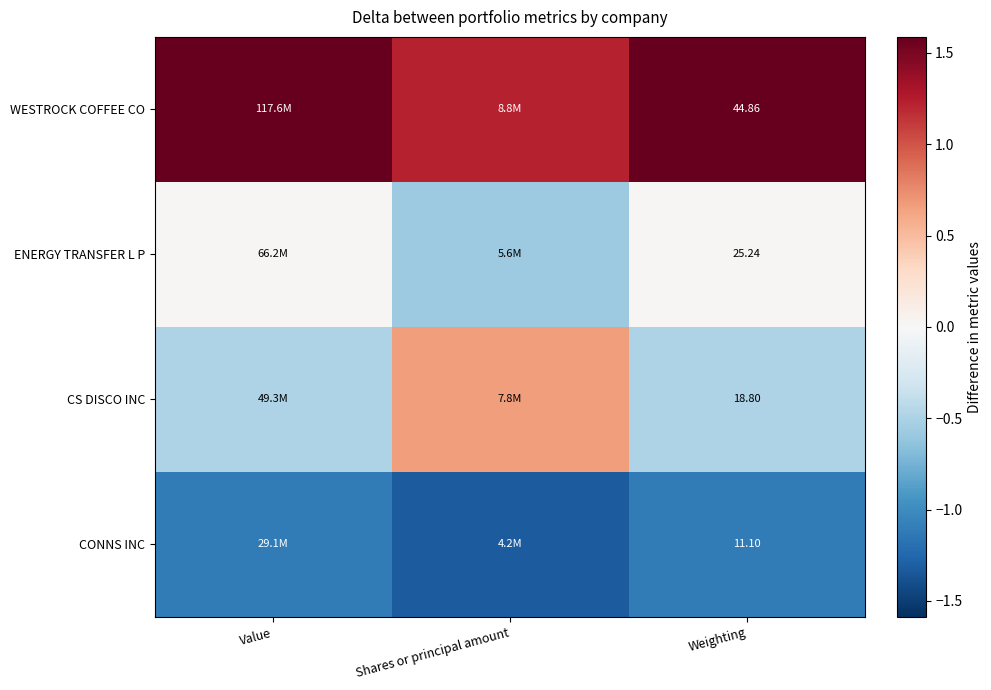

Where does the ENERGY TRANSFER L P series first go above 0?

Value